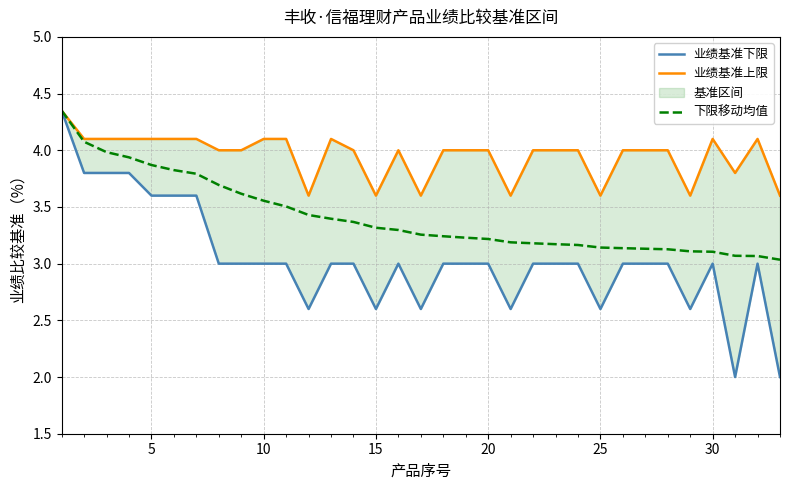

At how many categories does at least one series exceed 3?

33